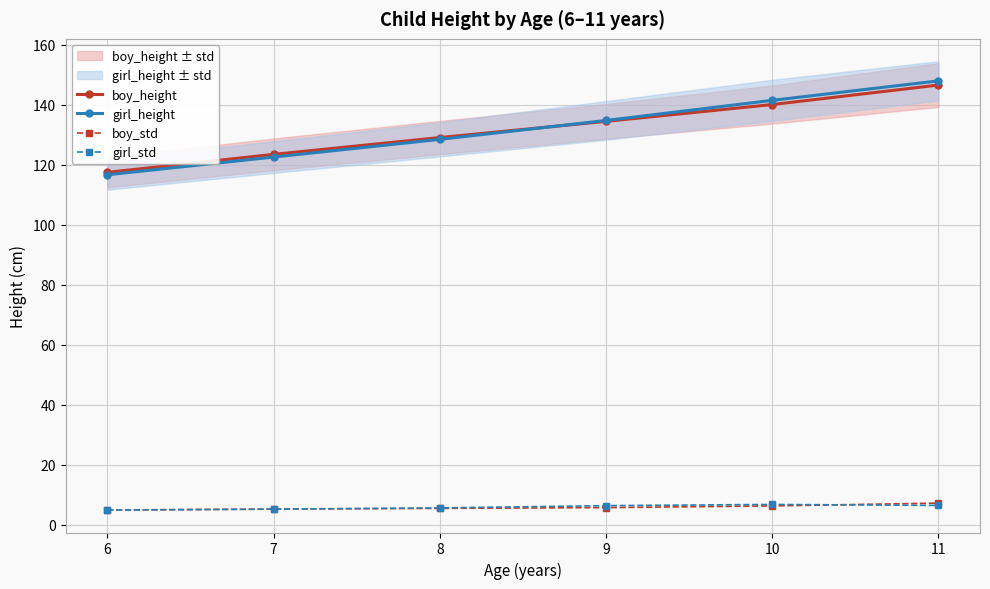

What is the difference between the maximum and second lowest values in the girl_height series?

25.4